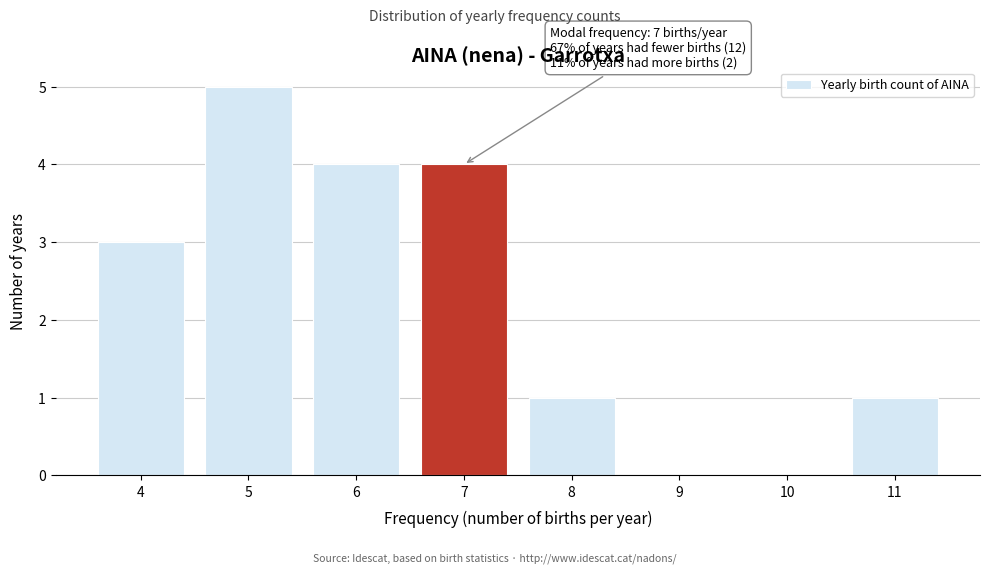

Reading right to left, what are all the values shown in this chart?

11=1	10=0	9=0	8=1	7=4	6=4	5=5	4=3